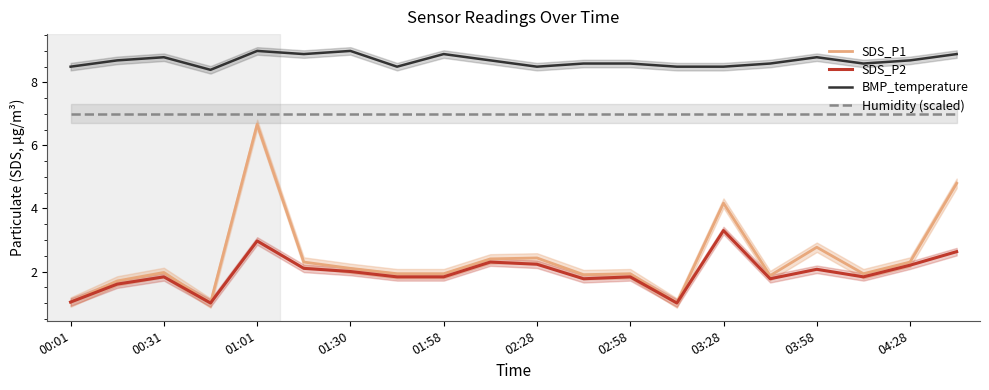

Is it true that Humidity (scaled) equals 11.2 at 03:28?

False